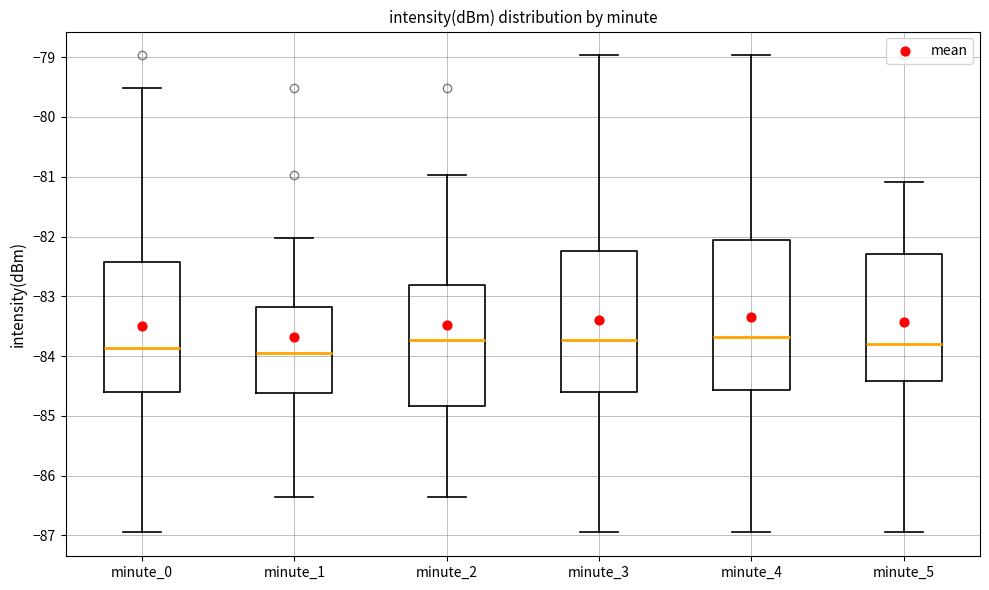

Reading left to right, transcribe this box plot: for each box, give where its median line is, the range the box spans, and where its two whiskers end, as read against the y-axis. The values are not printed on the chart, so give them approximately, as read against the axis.

minute_0: median -83.9, box -84.6 to -82.4, whiskers -86.9 to -79.5
minute_1: median -83.9, box -84.6 to -83.2, whiskers -86.4 to -82.0
minute_2: median -83.7, box -84.8 to -82.8, whiskers -86.4 to -81.0
minute_3: median -83.7, box -84.6 to -82.2, whiskers -86.9 to -79.0
minute_4: median -83.7, box -84.6 to -82.1, whiskers -86.9 to -79.0
minute_5: median -83.8, box -84.4 to -82.3, whiskers -86.9 to -81.1